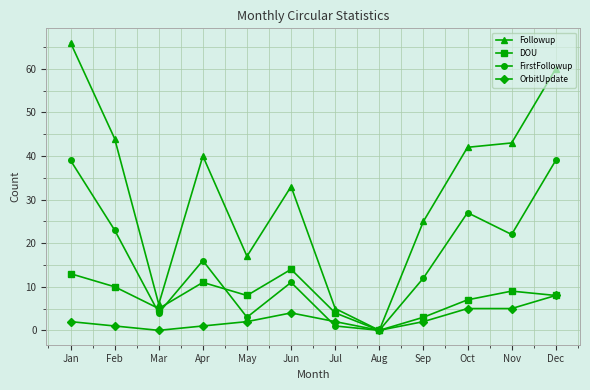

Rank the series by their maximum value, from lowest to highest.

OrbitUpdate, DOU, FirstFollowup, Followup